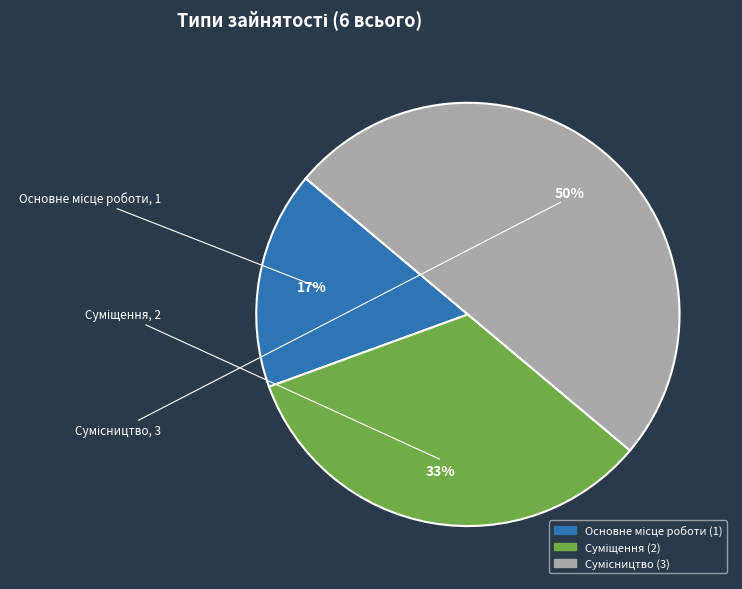

To the nearest percent, what is the average slice percentage?

33%